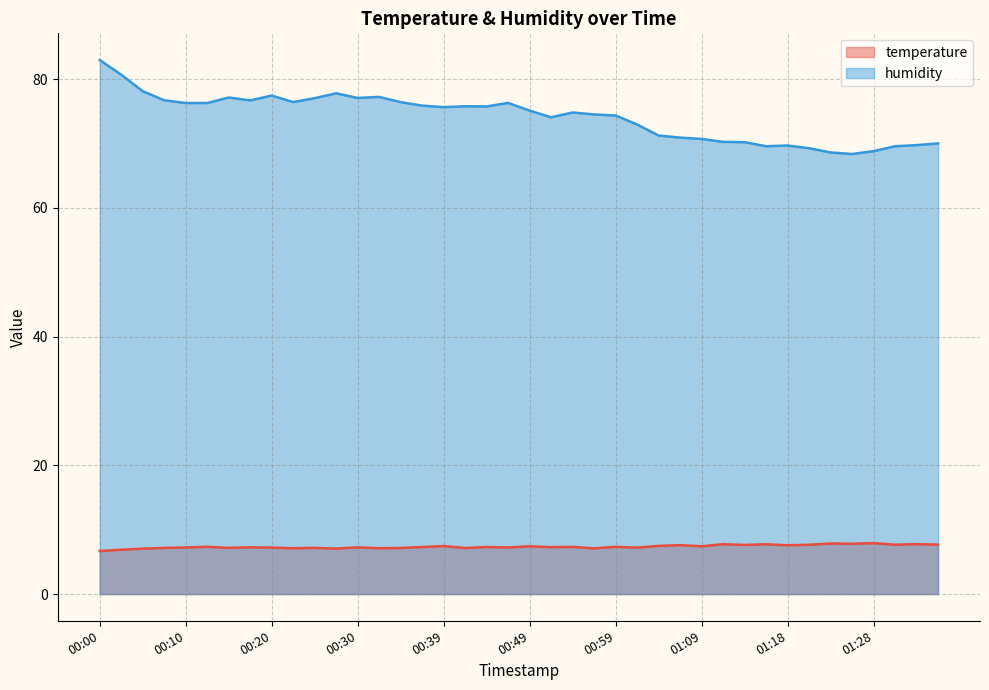

Reading left to right, transcribe all the data shown in this chart.

temperature: 00:00=6.7	00:03=6.9	00:05=7.1	00:08=7.2	00:10=7.2	00:13=7.3	00:15=7.2	00:17=7.3	00:20=7.2	00:22=7.1	00:25=7.2	00:27=7.1	00:30=7.3	00:32=7.1	00:34=7.2	00:37=7.3	00:39=7.5	00:42=7.2	00:44=7.3	00:47=7.2	00:49=7.4	00:51=7.3	00:54=7.3	00:56=7.1	00:59=7.3	01:01=7.2	01:04=7.5	01:06=7.6	01:09=7.4	01:11=7.8	01:13=7.6	01:16=7.7	01:18=7.6	01:21=7.7	01:23=7.9	01:26=7.8	01:28=7.9	01:30=7.7	01:33=7.8	01:35=7.7
humidity: 00:00=83.0	00:03=80.7	00:05=78.1	00:08=76.7	00:10=76.3	00:13=76.3	00:15=77.1	00:17=76.7	00:20=77.4	00:22=76.4	00:25=77.0	00:27=77.8	00:30=77.1	00:32=77.2	00:34=76.4	00:37=75.9	00:39=75.6	00:42=75.8	00:44=75.8	00:47=76.3	00:49=75.1	00:51=74.1	00:54=74.8	00:56=74.5	00:59=74.3	01:01=73.0	01:04=71.2	01:06=70.9	01:09=70.7	01:11=70.2	01:13=70.2	01:16=69.6	01:18=69.7	01:21=69.3	01:23=68.6	01:26=68.4	01:28=68.8	01:30=69.6	01:33=69.7	01:35=70.0